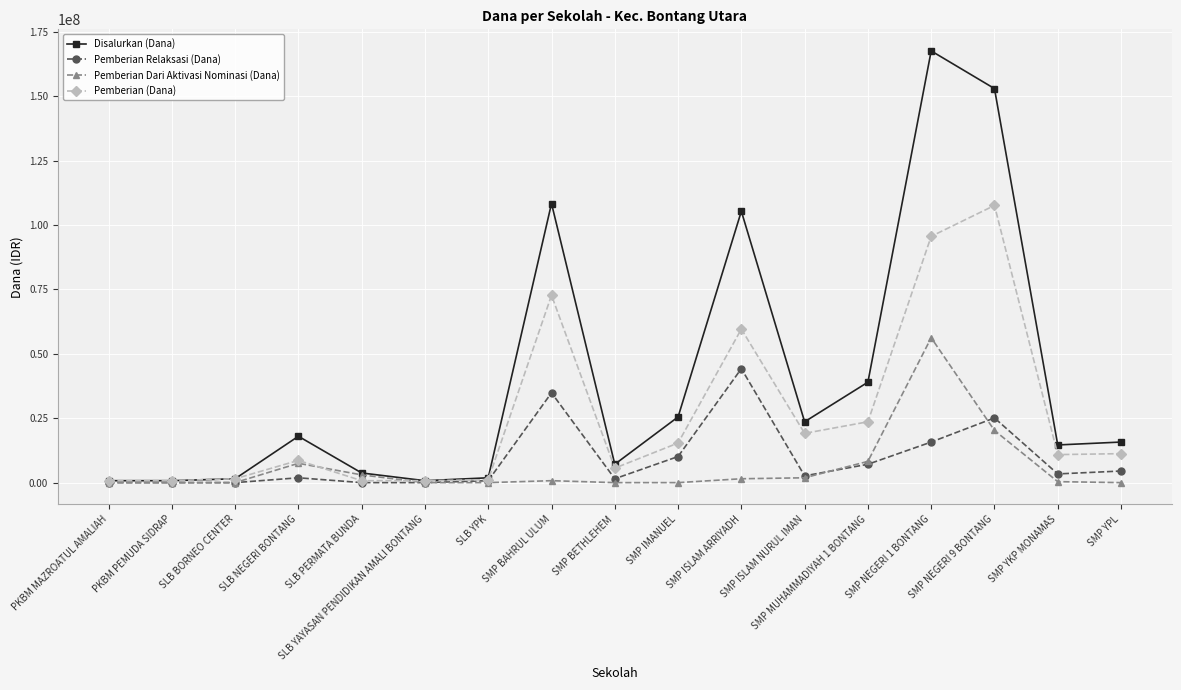

What is the label of the 17th point from the left?

SMP YPL